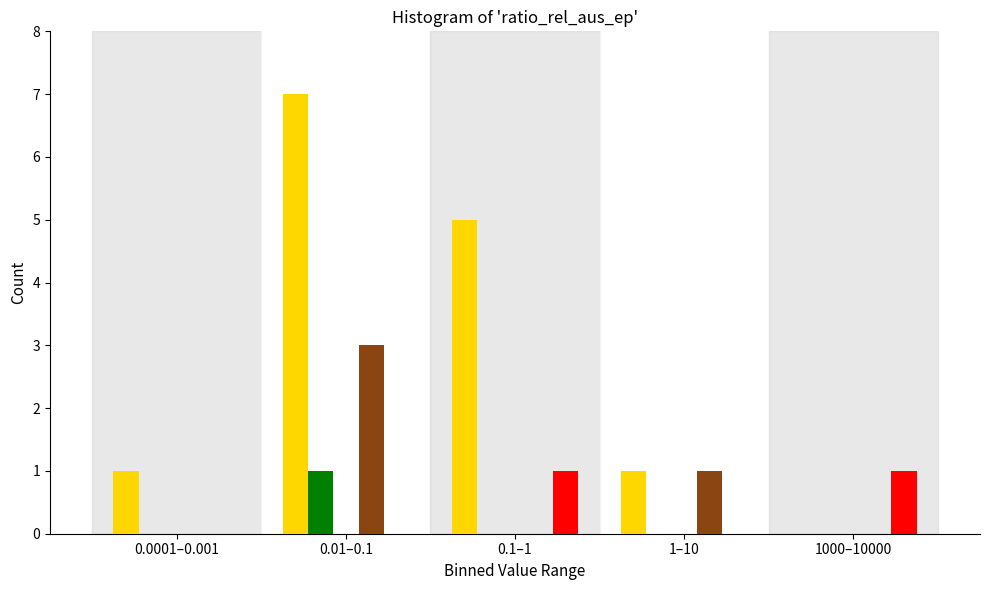

Are the bars horizontal?

No